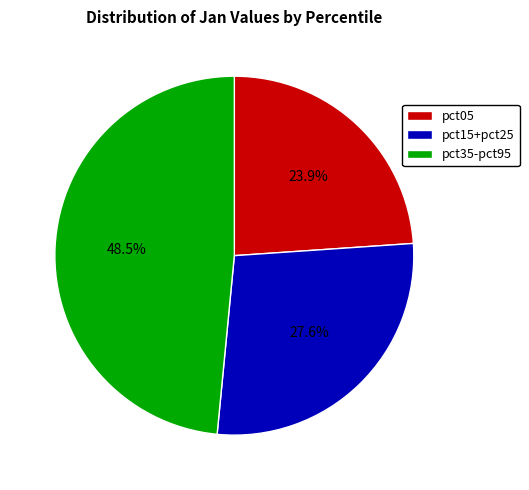

To the nearest percent, what is the average slice percentage?

33%